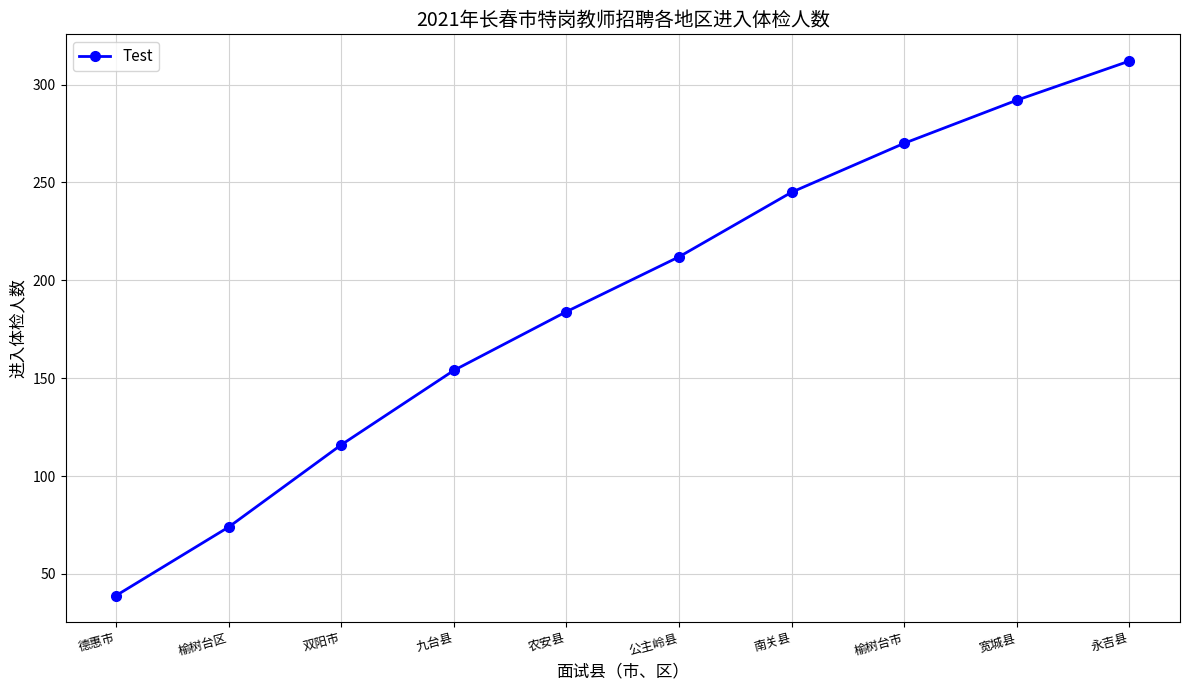

Reading left to right, transcribe all the data shown in this chart.

39	74	116	154	184	212	245	270	292	312